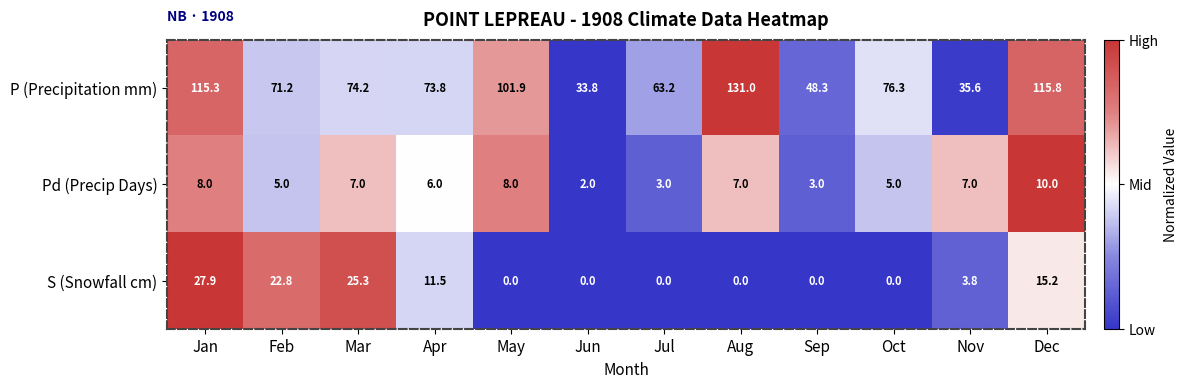

What is the difference between the maximum and minimum values in the S (Snowfall cm) series?

27.9